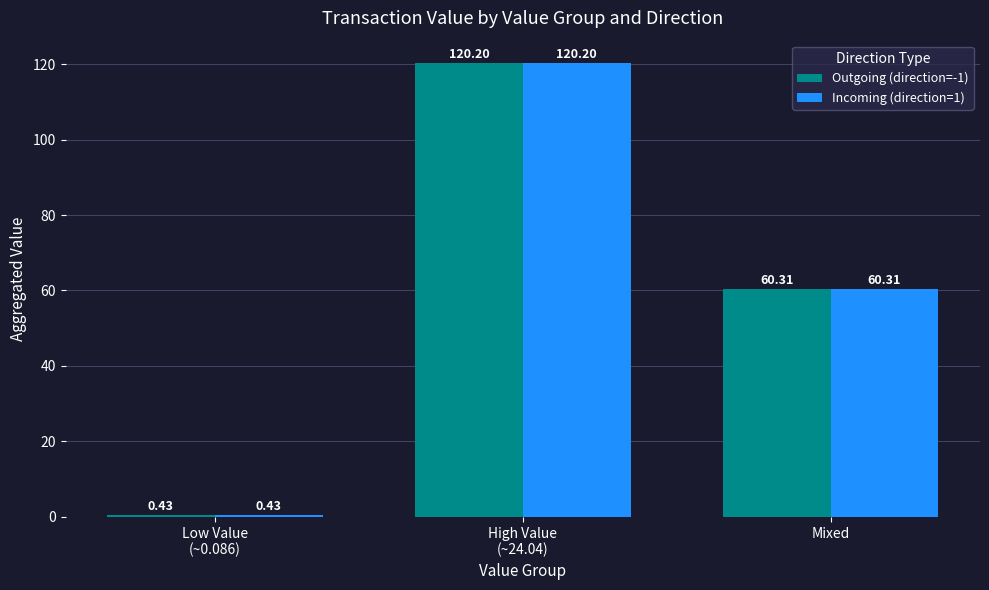

At which label is Outgoing (direction=-1) closest to 60?

Mixed